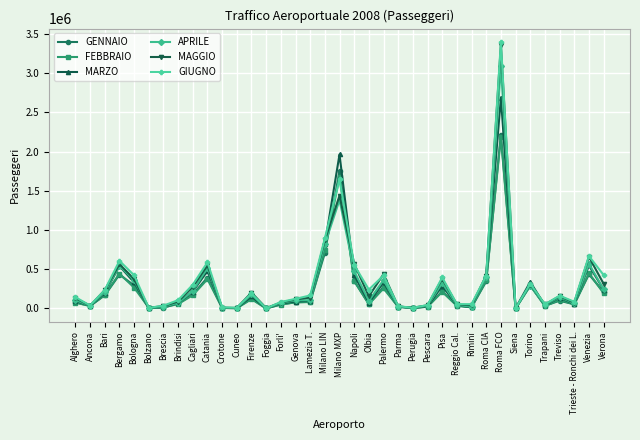

What is the total value across all series at Venezia?

3327071